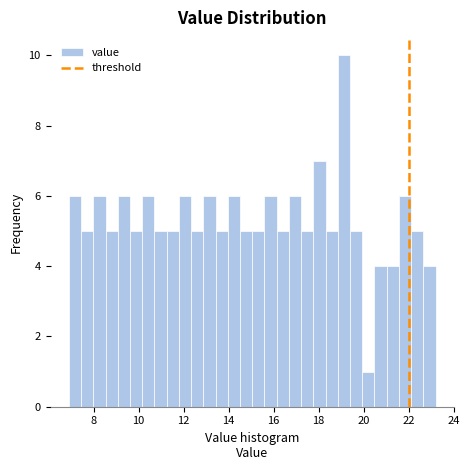

Around what value on the x-axis is the tallest bar? Give the approximate position of its centre, as read against the axis.

19.2